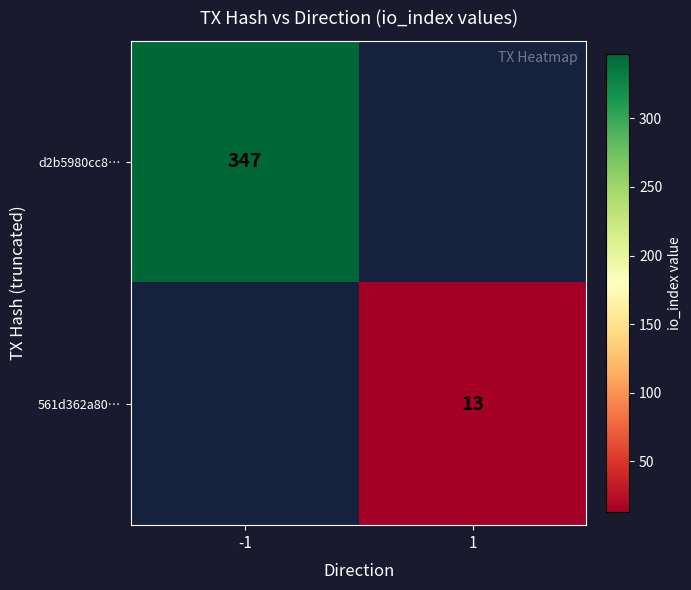

Is it true that 561d362a80… equals 5 at 1?

False